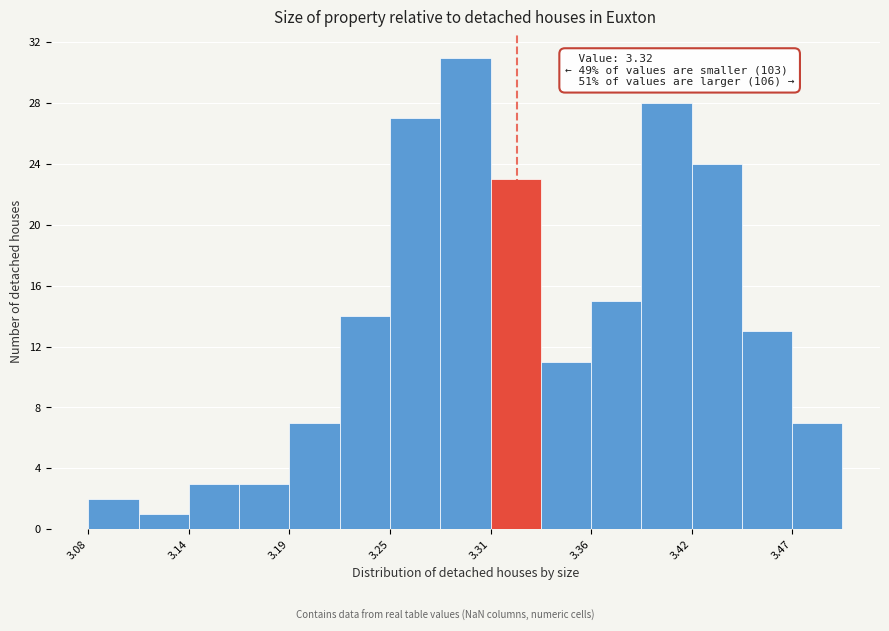

Read against the x-axis, roughly where is the centre of the tallest bar?

3.29